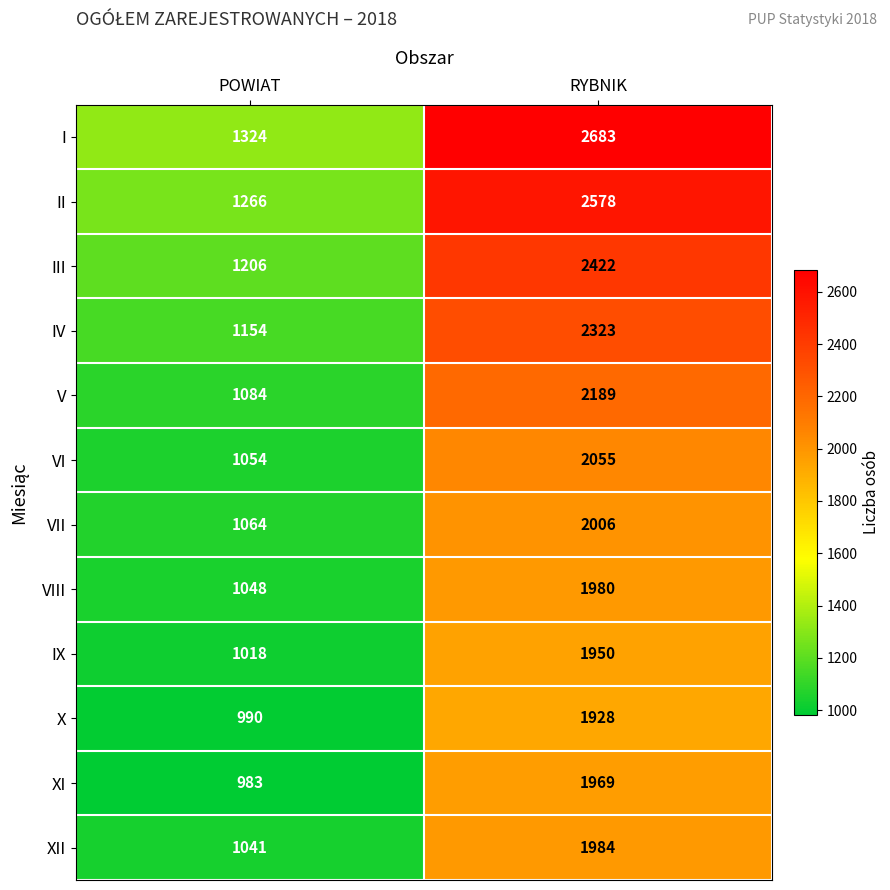

Which category has the lowest value across all series?

POWIAT